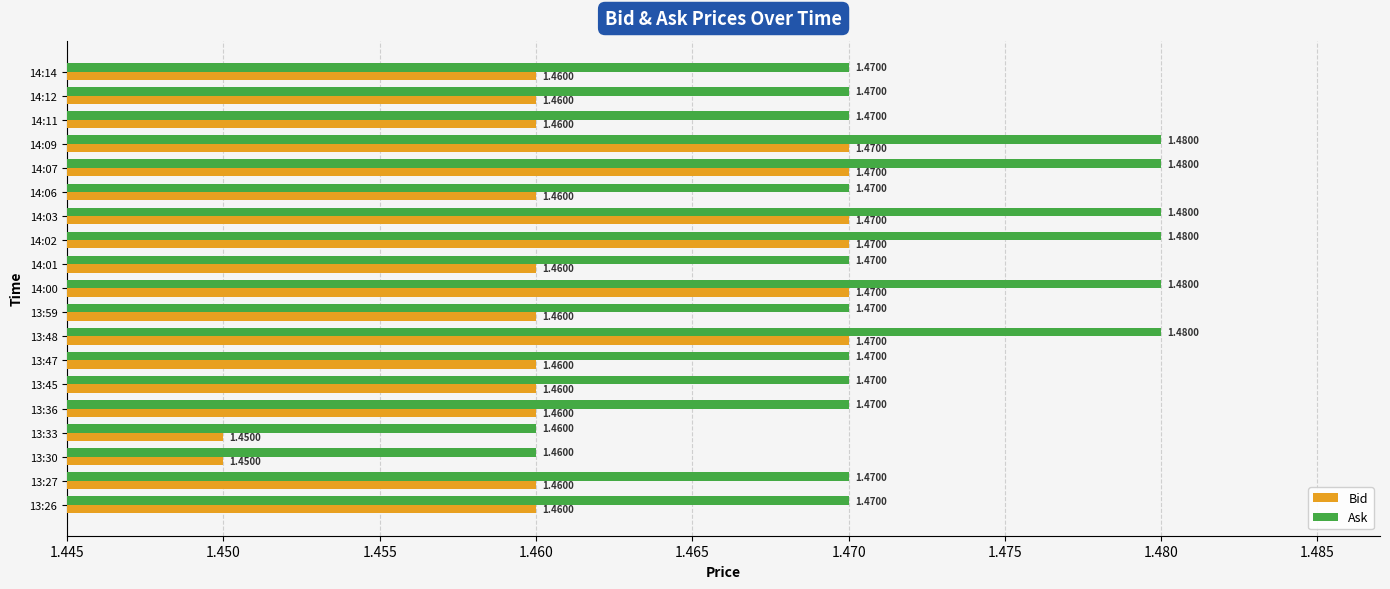

At how many categories does at least one series exceed 1?

19